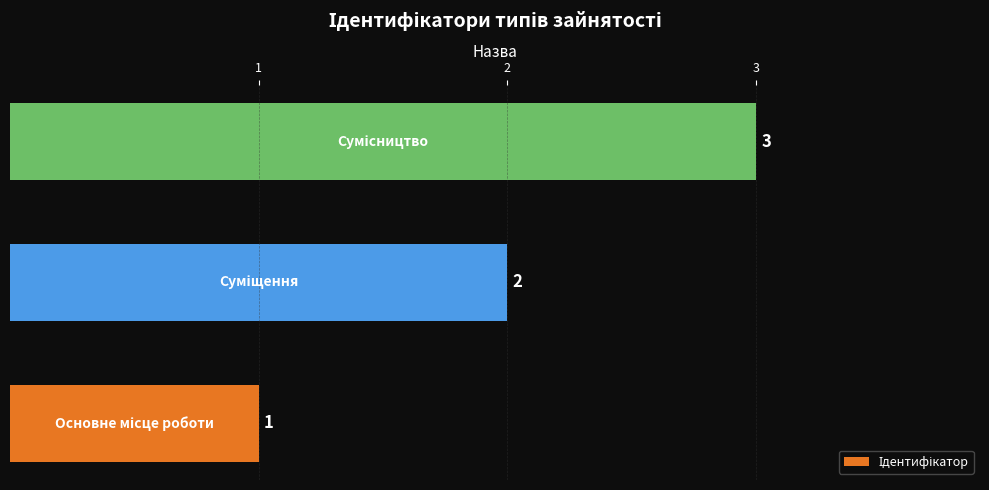

How many values are between 1 and 3?

3